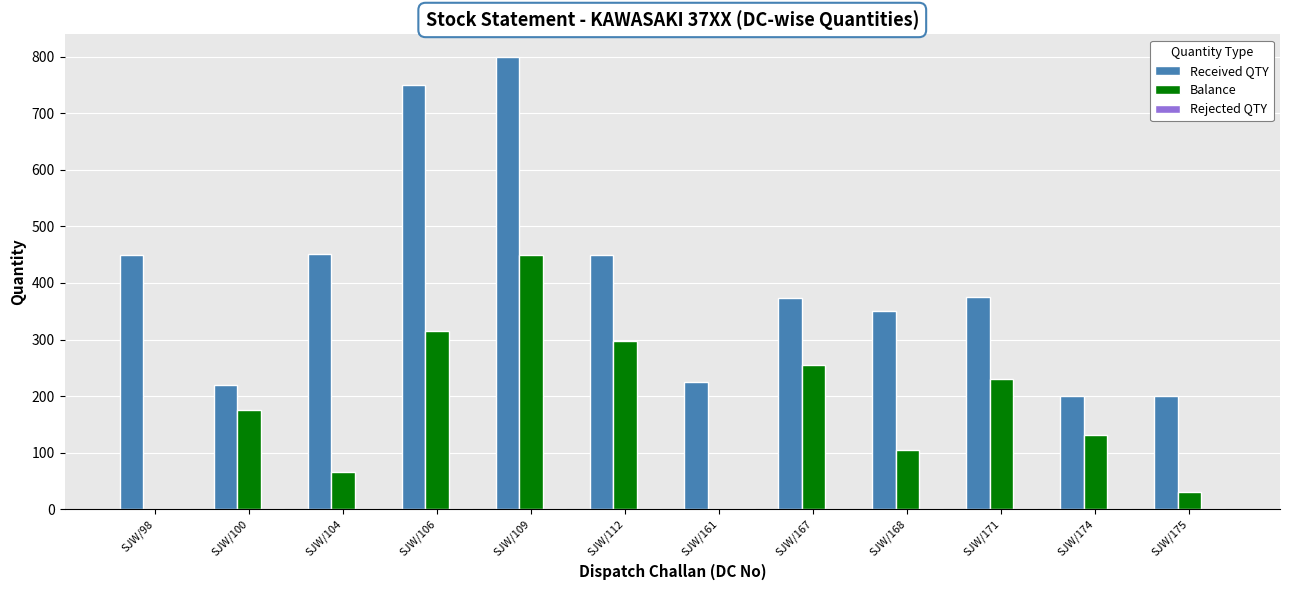

Between SJW/112 and SJW/175, which series saw the biggest shift?

Balance